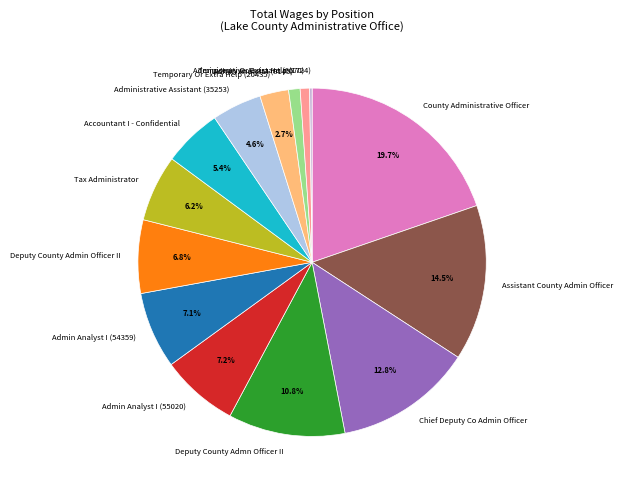

Which category has the biggest portion of the pie?

County Administrative Officer